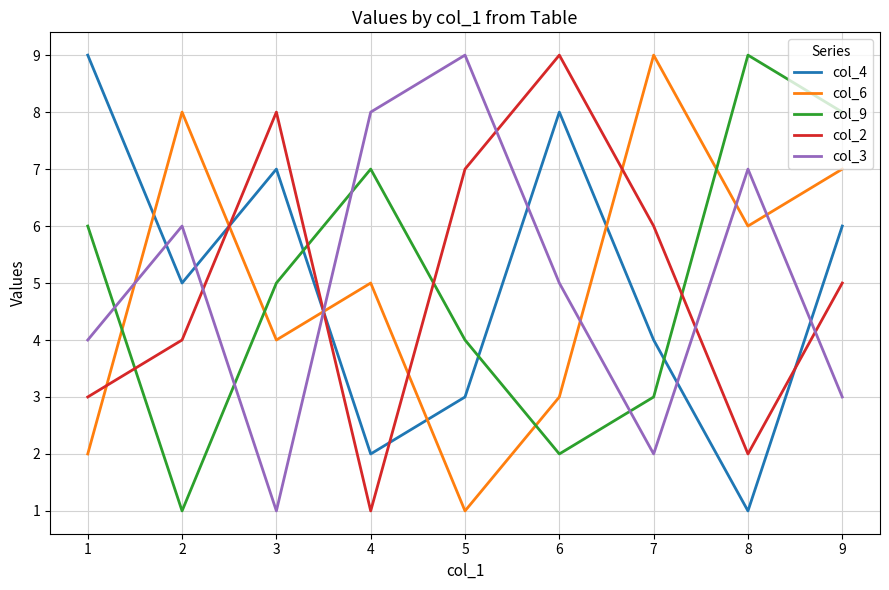

What are all the series names shown in the legend?

col_4, col_6, col_9, col_2, col_3